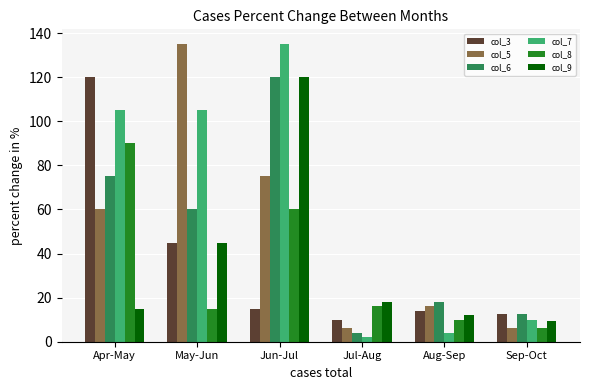

Which series has the widest spread of values?

col_7